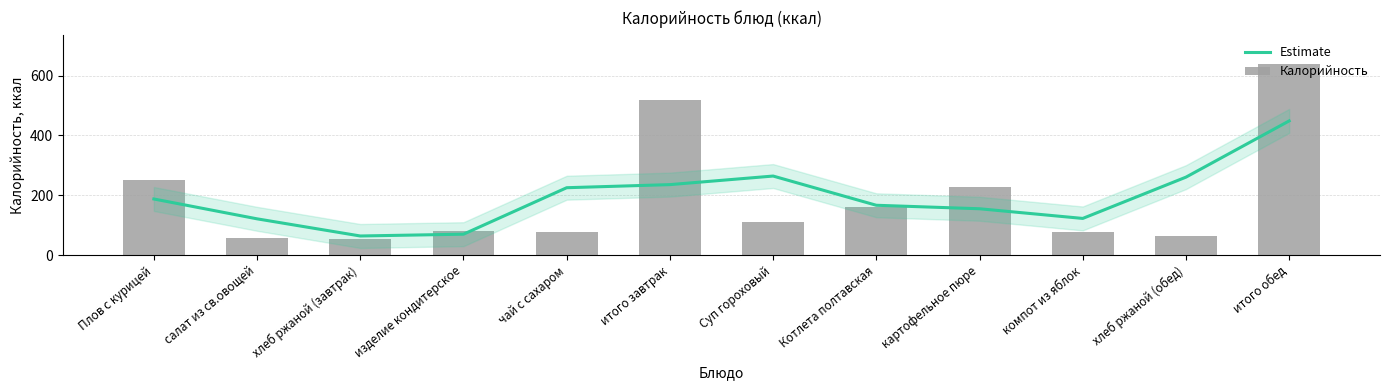

What is the difference between the maximum and minimum values in the Калорийность series?

587.0